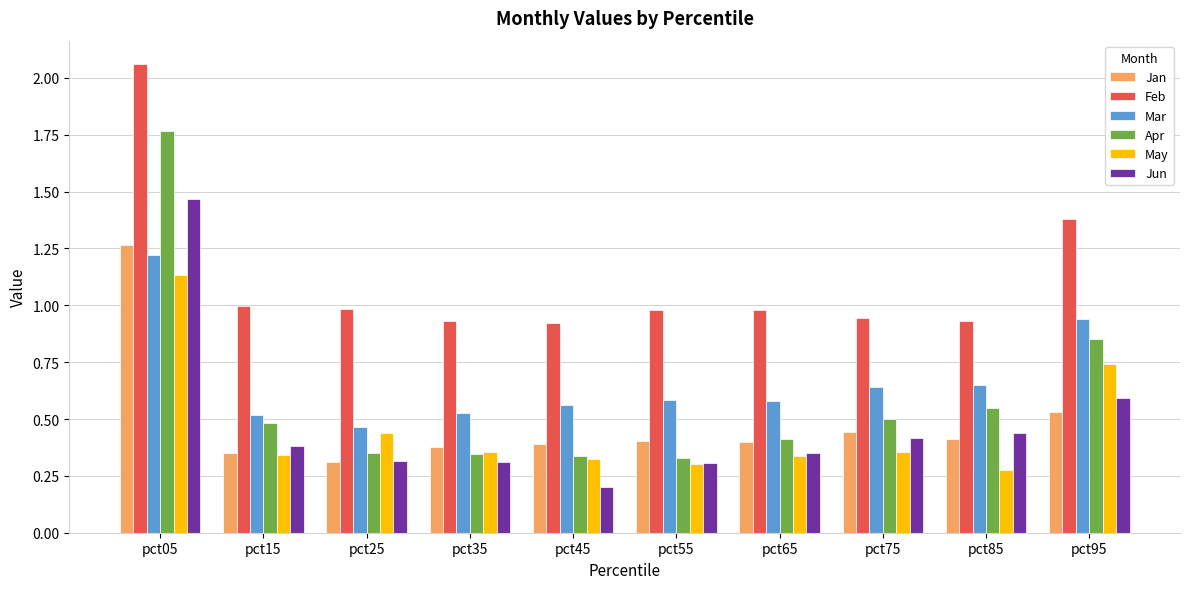

Which series has the largest total across all categories?

Feb